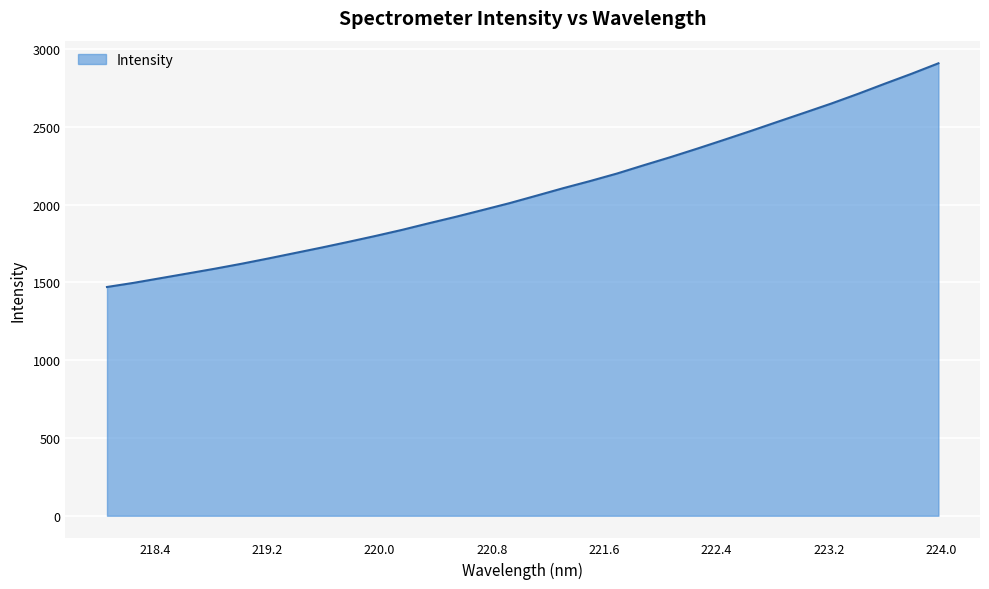

Does the chart display data point markers on the line(s)?

No